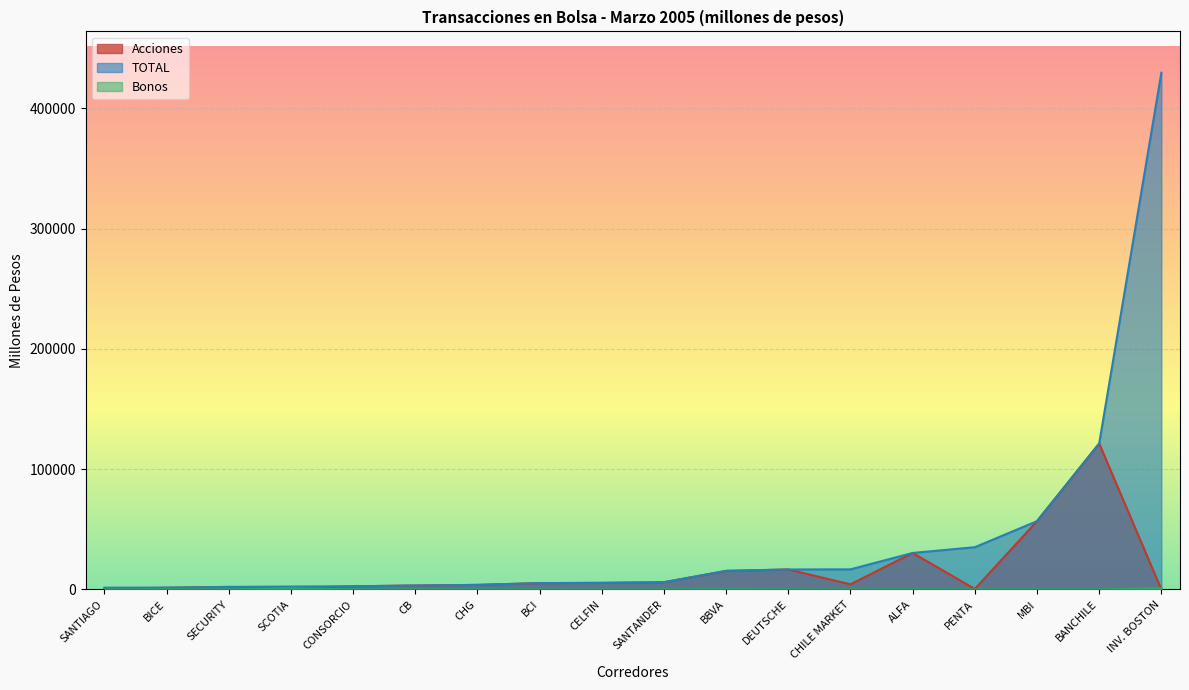

At which category is the sum across all series the highest?

INV. BOSTON